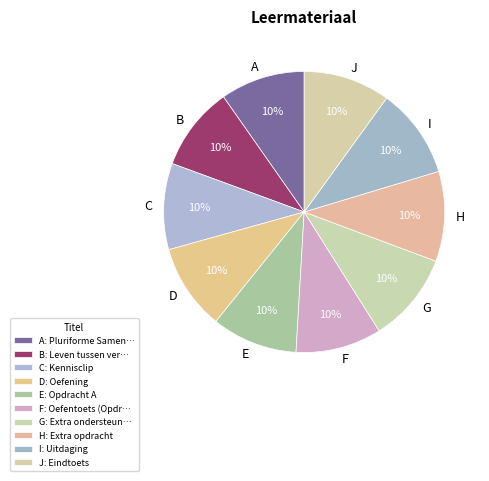

Do I and E together represent more than half of the pie?

No